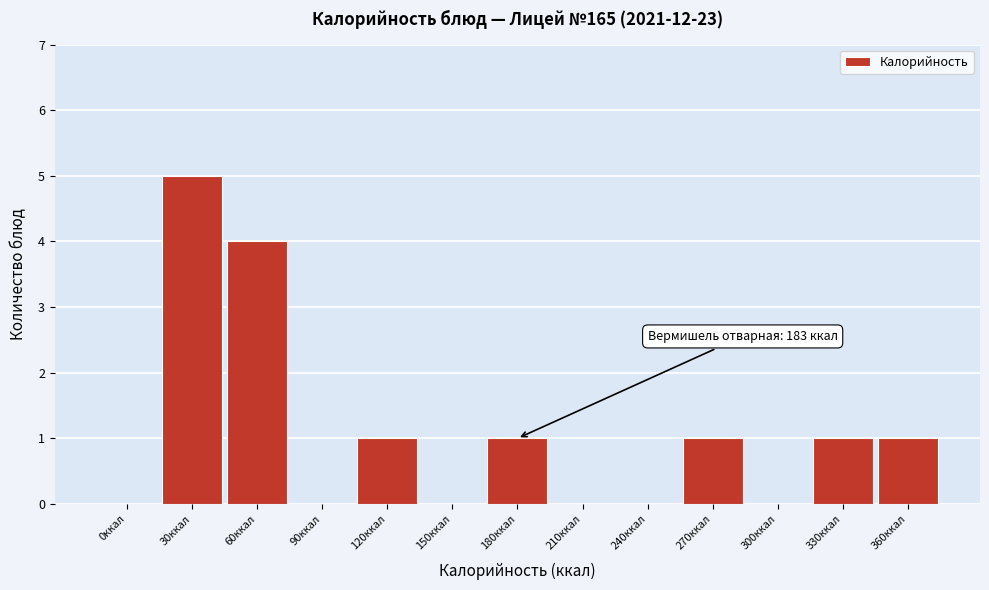

Reading left to right, transcribe all the data shown in this chart.

0ккал=0	30ккал=5	60ккал=4	90ккал=0	120ккал=1	150ккал=0	180ккал=1	210ккал=0	240ккал=0	270ккал=1	300ккал=0	330ккал=1	360ккал=1